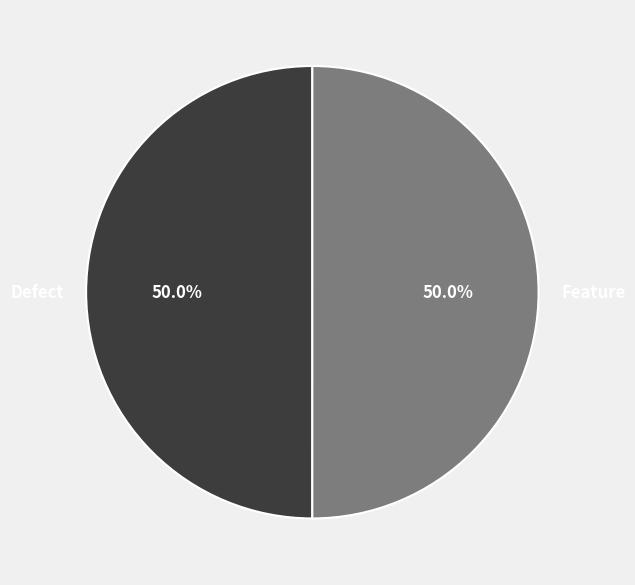

What is the ratio of the value at Defect to the value at Feature?

1.0